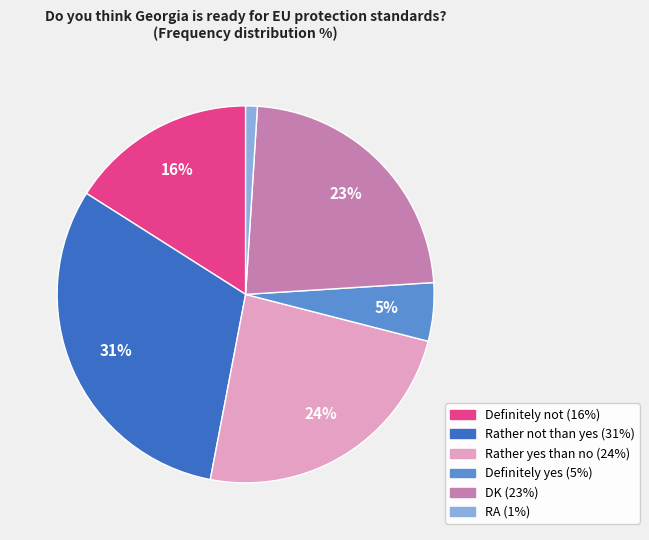

To the nearest percent, what is the difference between the RA and Definitely yes slice percentages?

4%